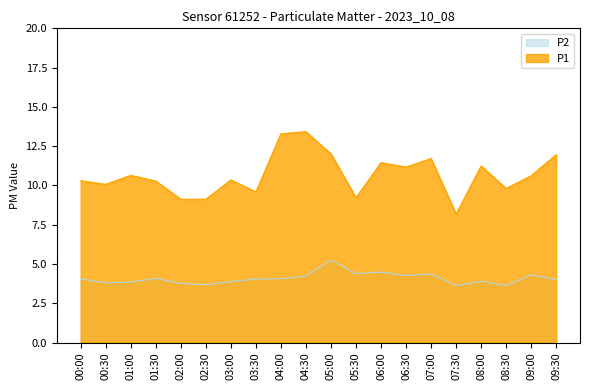

The value of P2 at 06:30 is 4.2. True or false?

True